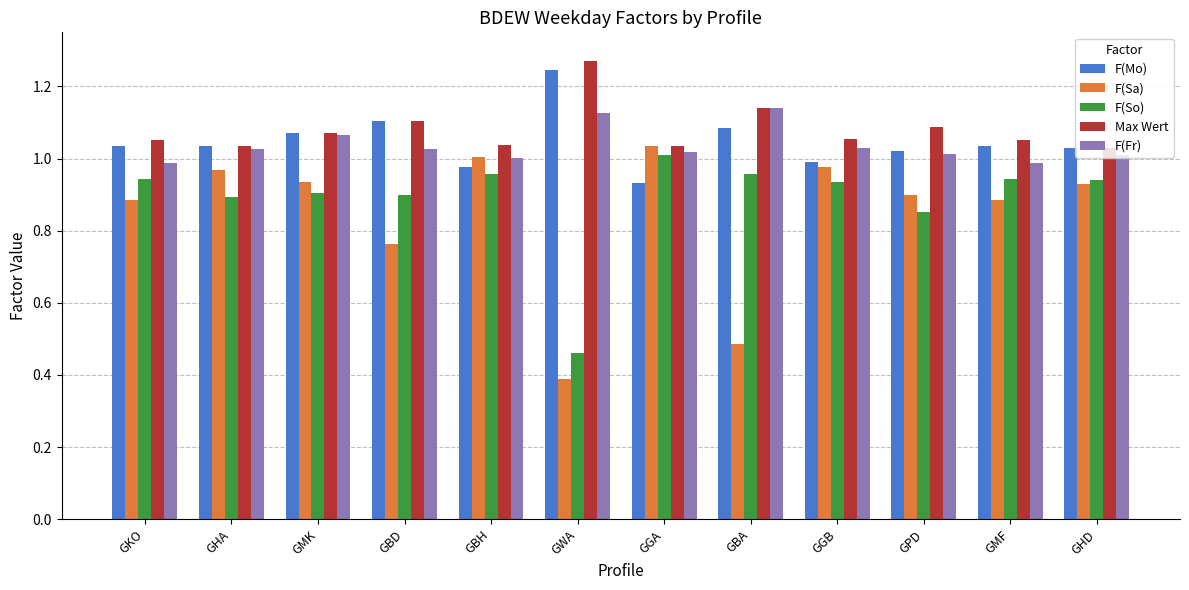

Which series has the largest range (max minus min)?

F(Sa)